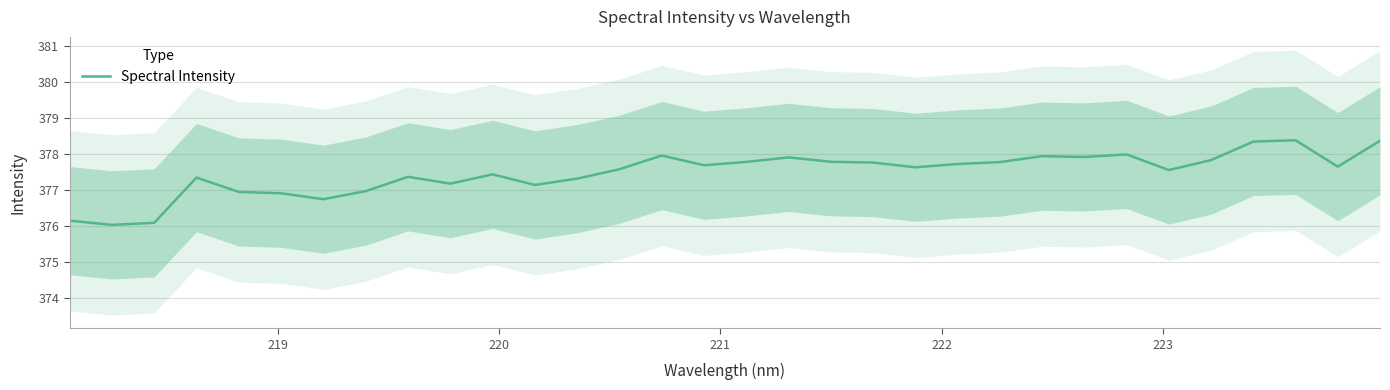

What is the lowest value of the Spectral Intensity series?

376.0